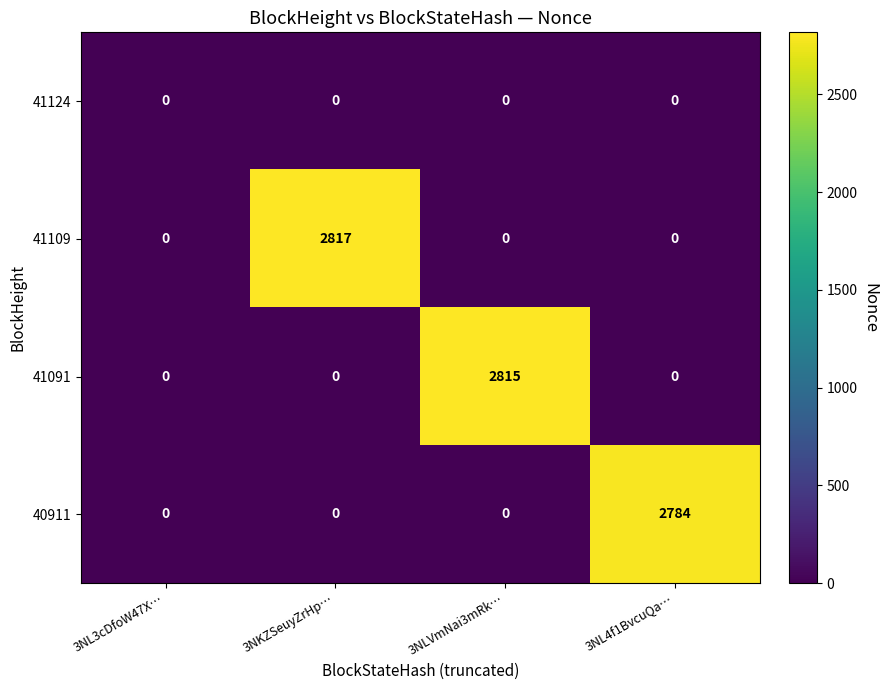

Reading left to right, extract all data points from this chart.

41124: 0	0	0	0
41109: 0	2817	0	0
41091: 0	0	2815	0
40911: 0	0	0	2784